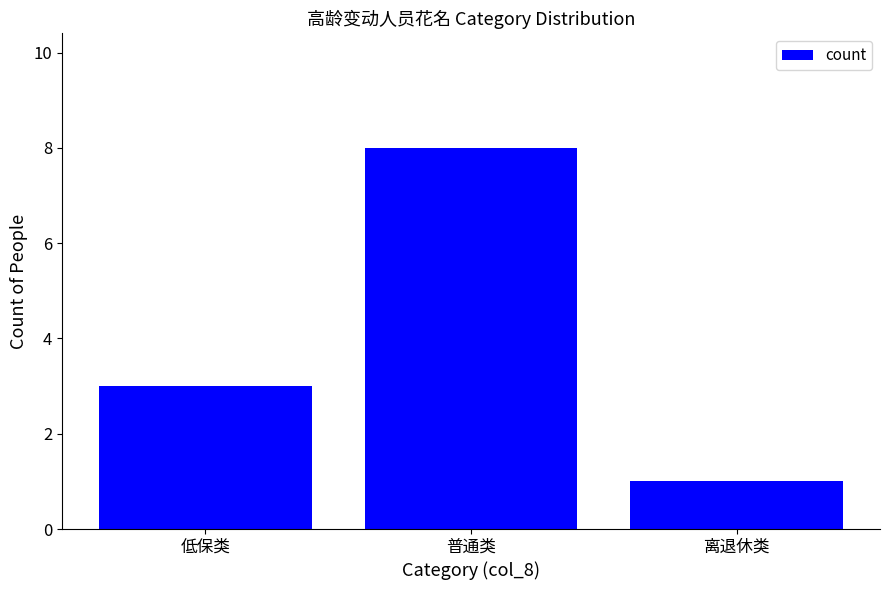

Does the chart contain any negative values?

No